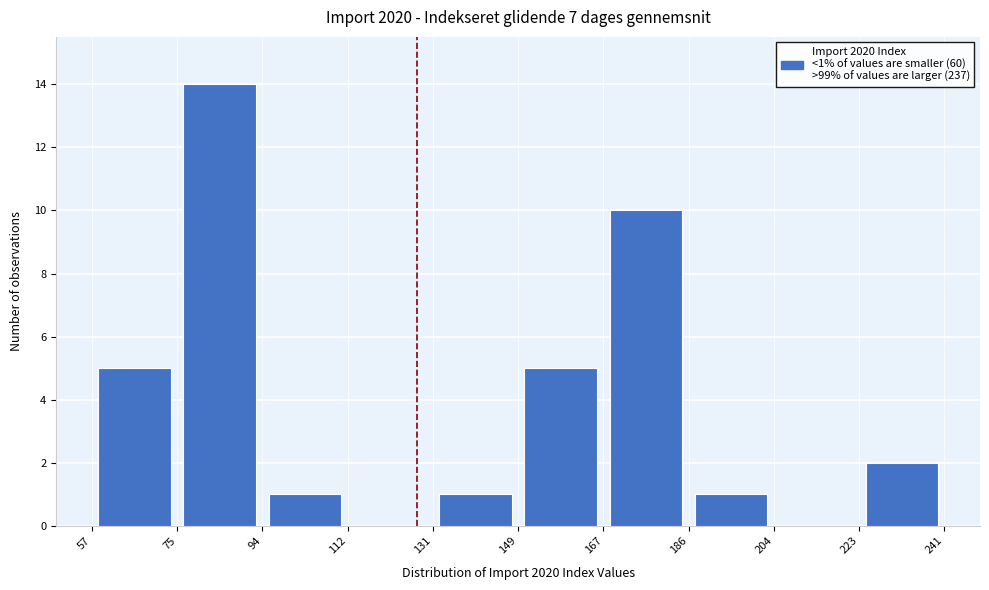

Over which range of the x-axis is the bar tallest?

75 to 94